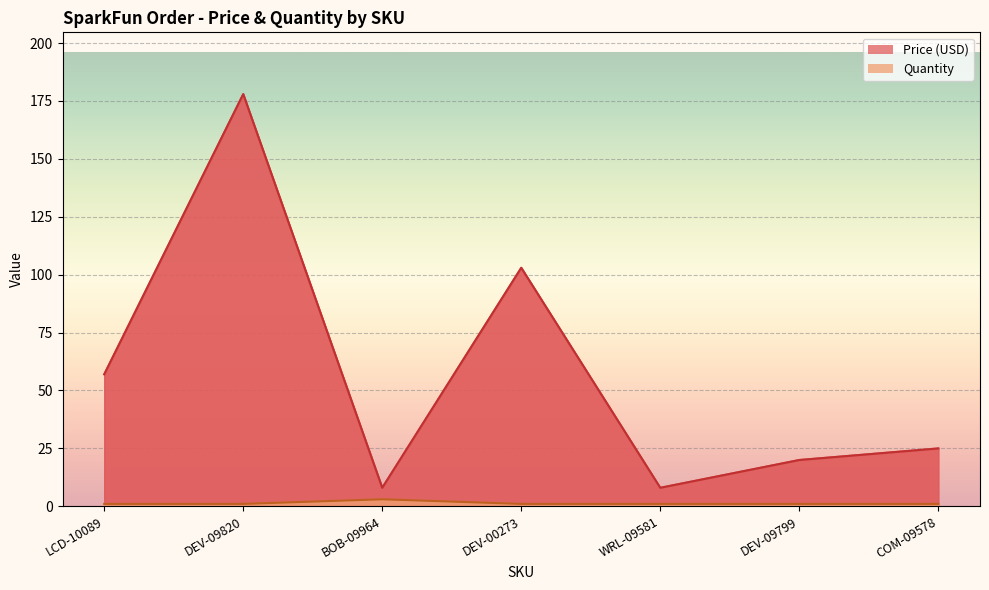

How many values in the Quantity series exceed 1?

1